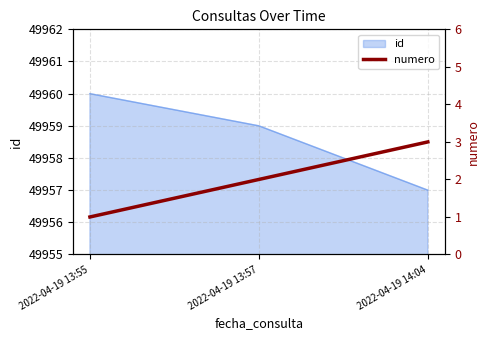

Rank the categories by id value from highest to lowest.

2022-04-19 13:55, 2022-04-19 13:57, 2022-04-19 14:04